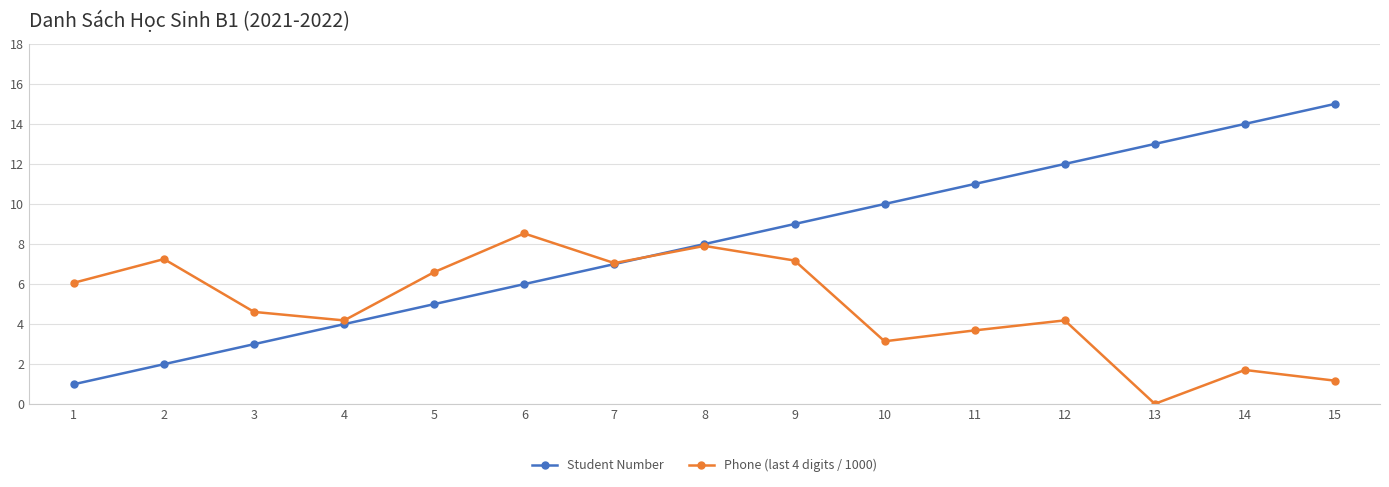

What are all the series names shown in the legend?

Student Number, Phone (last 4 digits / 1000)